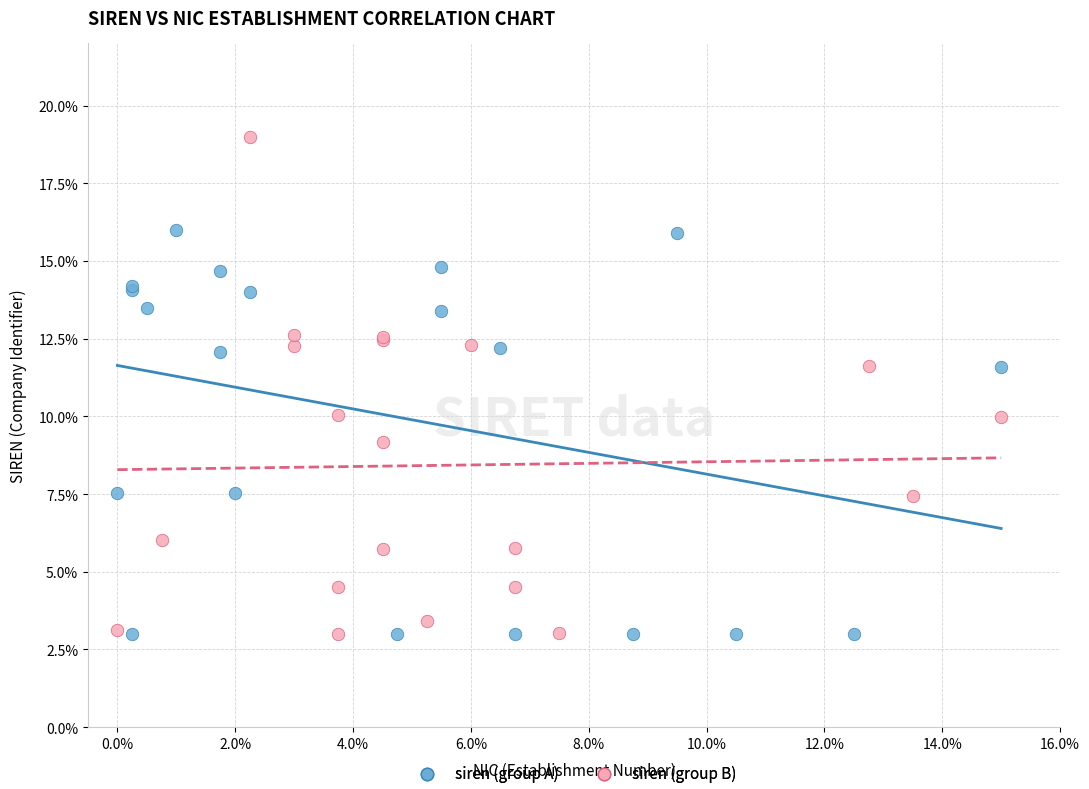

What are all the series names shown in the legend?

siren (group A), siren (group B)